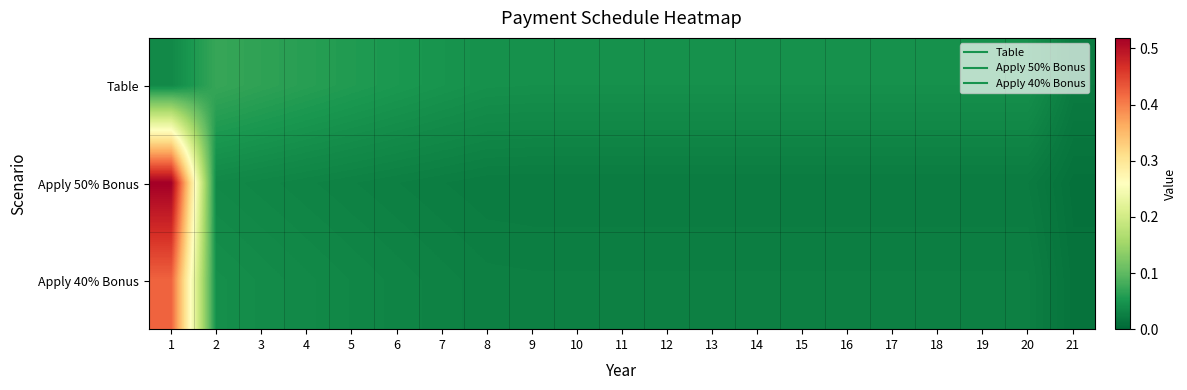

Which has a higher value, 16 or 15?

15